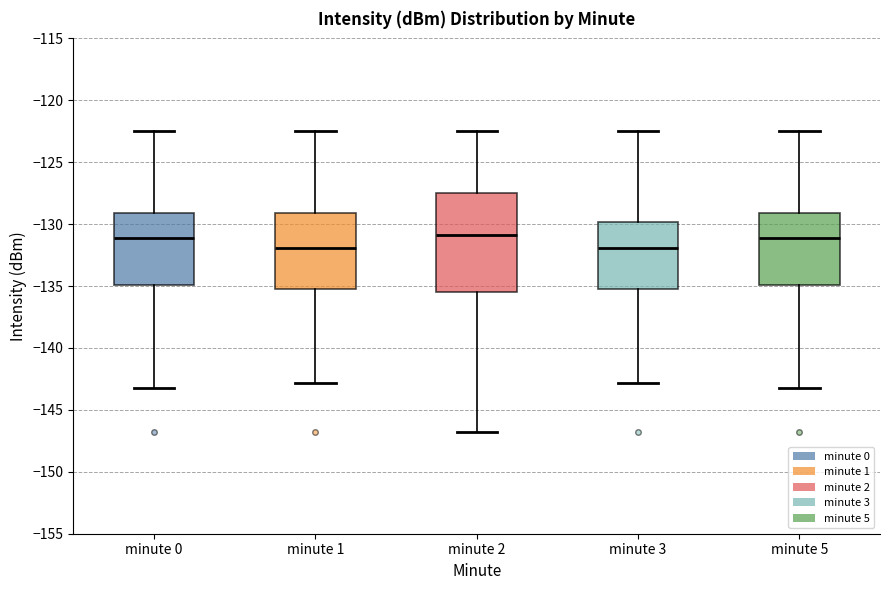

Reading left to right, read every box against the y-axis: the position of its median line, the range the box covers, and the ends of its whiskers. The values are not printed on the chart, so give them approximately, as read against the axis.

minute 0: median -131.0, box -135.0 to -129.0, whiskers -143.5 to -122.5
minute 1: median -132.0, box -135.5 to -129.0, whiskers -143.0 to -122.5
minute 2: median -131.0, box -135.5 to -127.5, whiskers -147.0 to -122.5
minute 3: median -132.0, box -135.5 to -130.0, whiskers -143.0 to -122.5
minute 5: median -131.0, box -135.0 to -129.0, whiskers -143.5 to -122.5